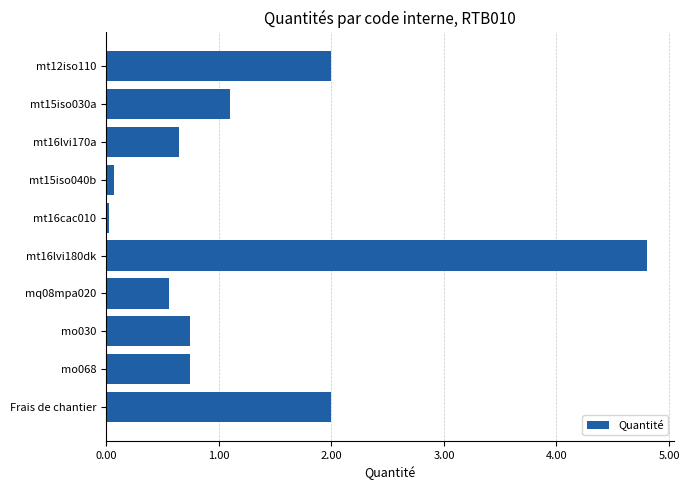

What is the label of the 4th bar from the top?

mt15iso040b